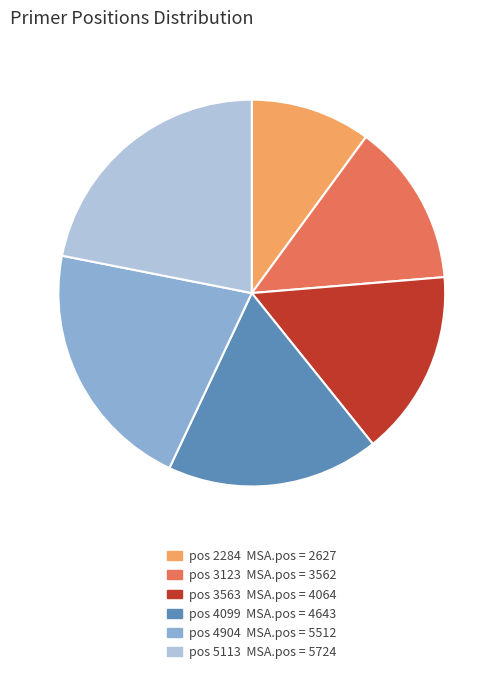

Is there a majority slice in this chart?

No